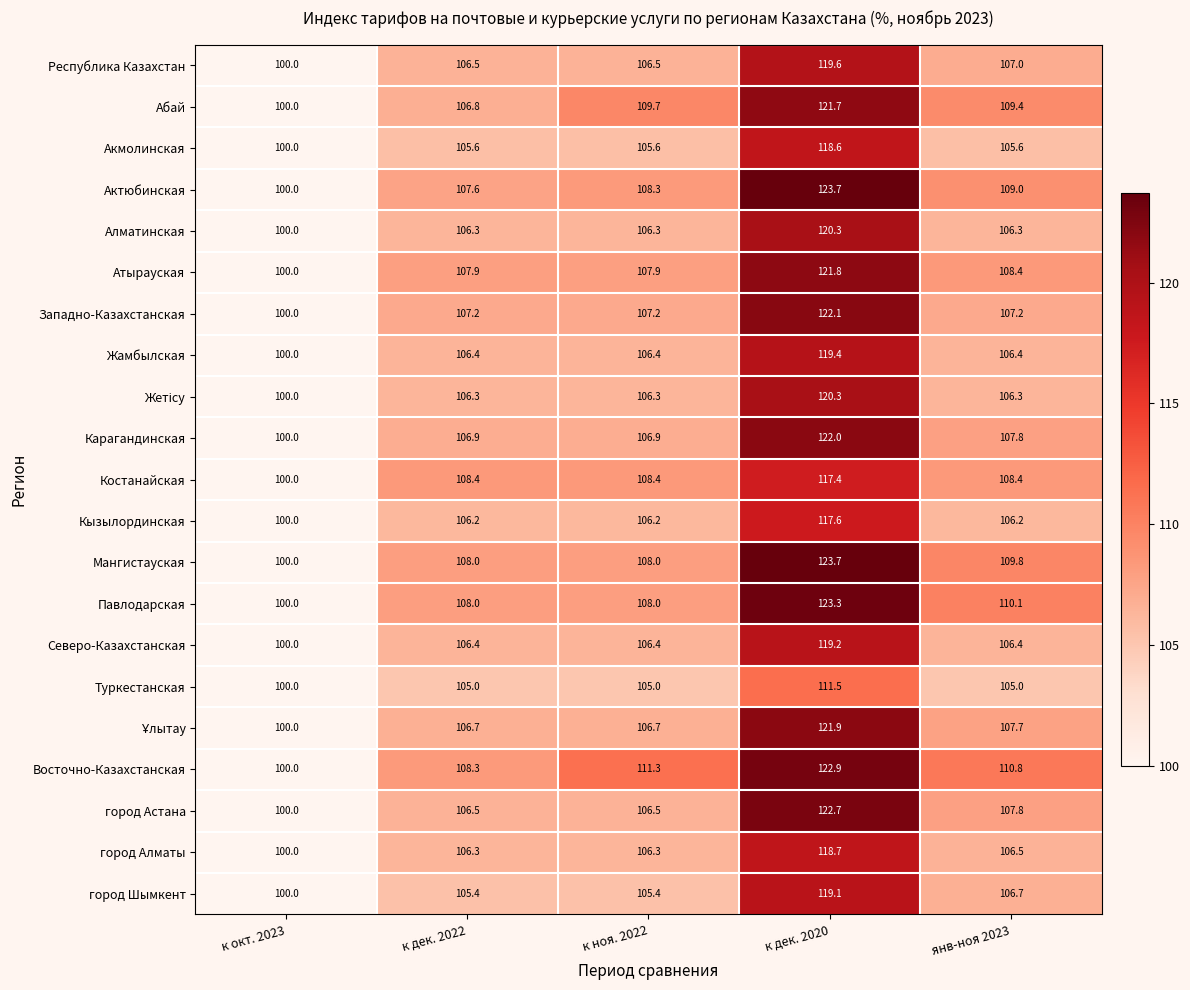

How many data points does each series have?

5